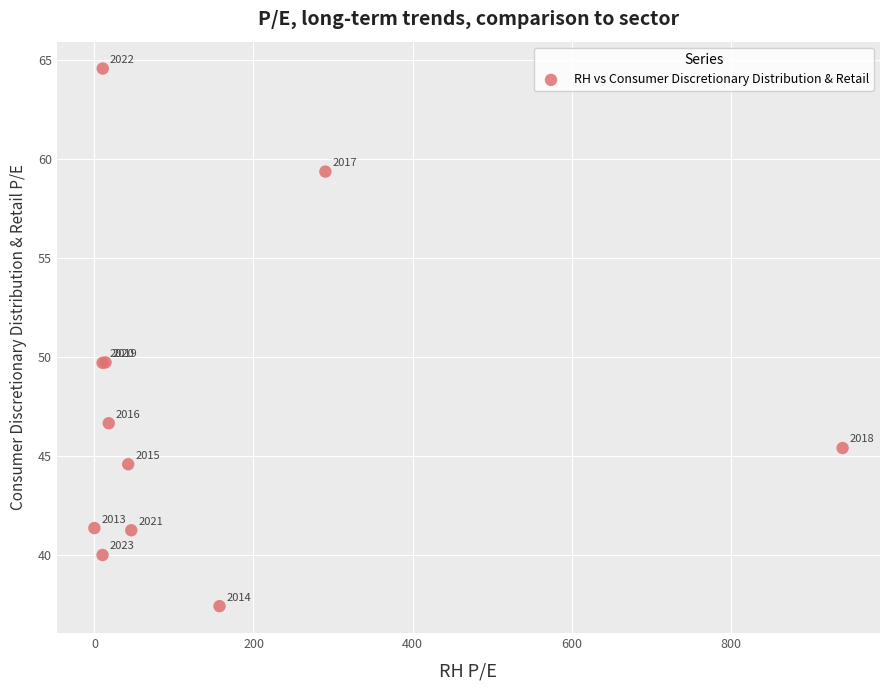

What Y value in the scatter plot is closest to 50?

49.7